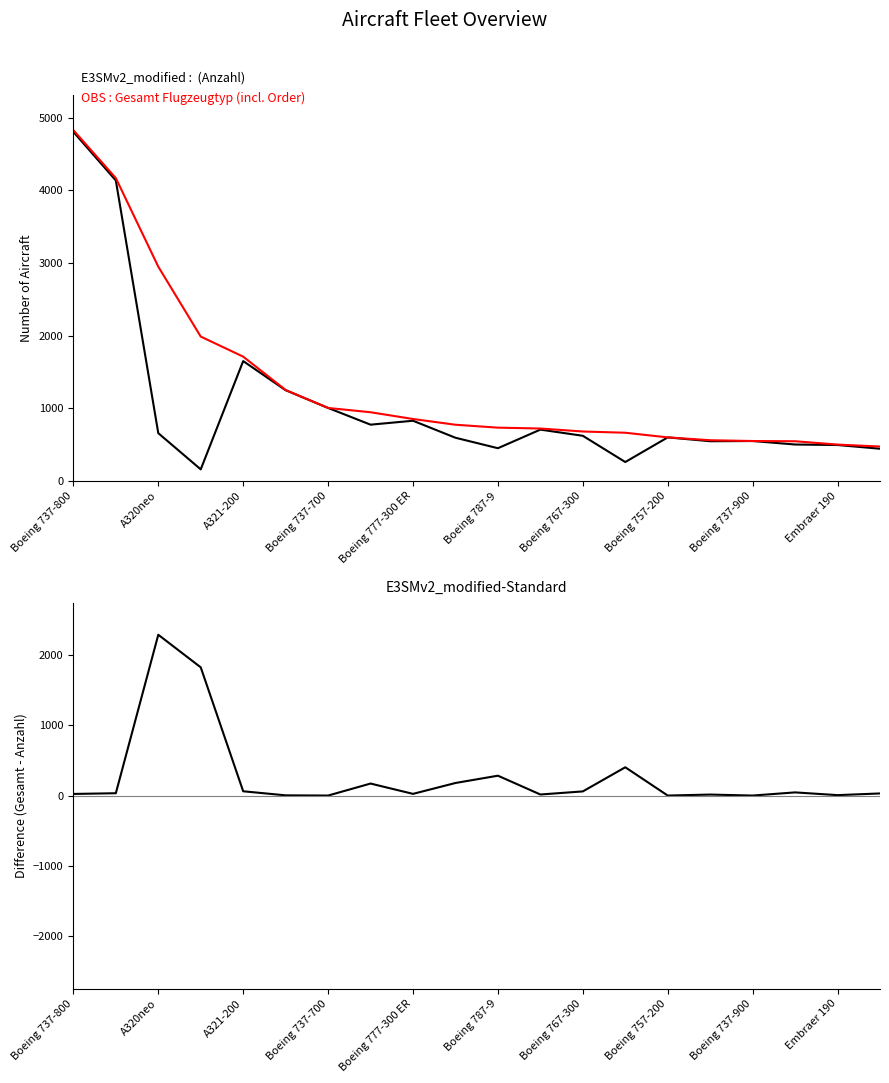

Between Embraer 190 and 15, which is larger?

Embraer 190